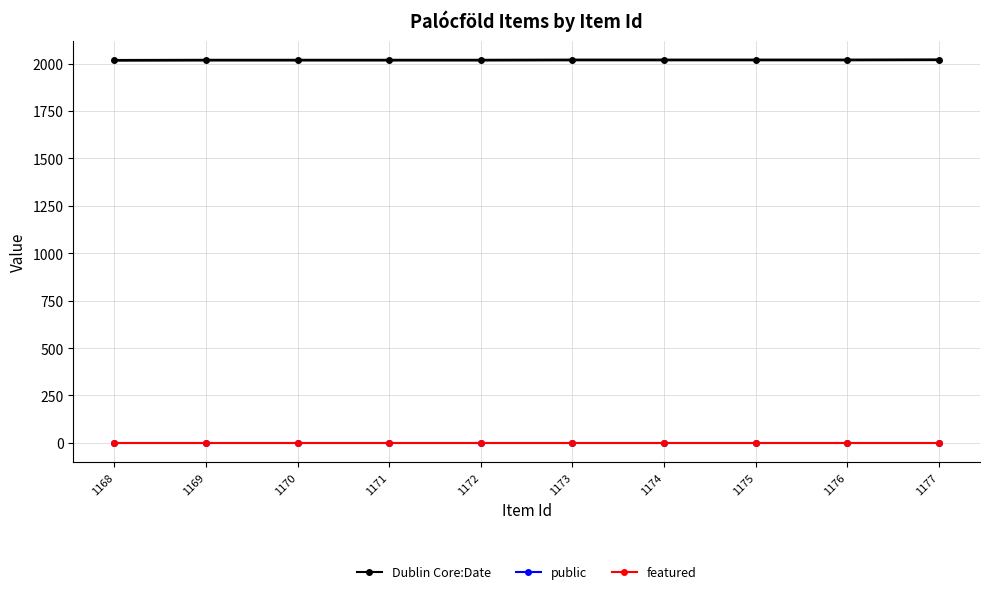

What is the value of the public point at the 3rd from the left?

1